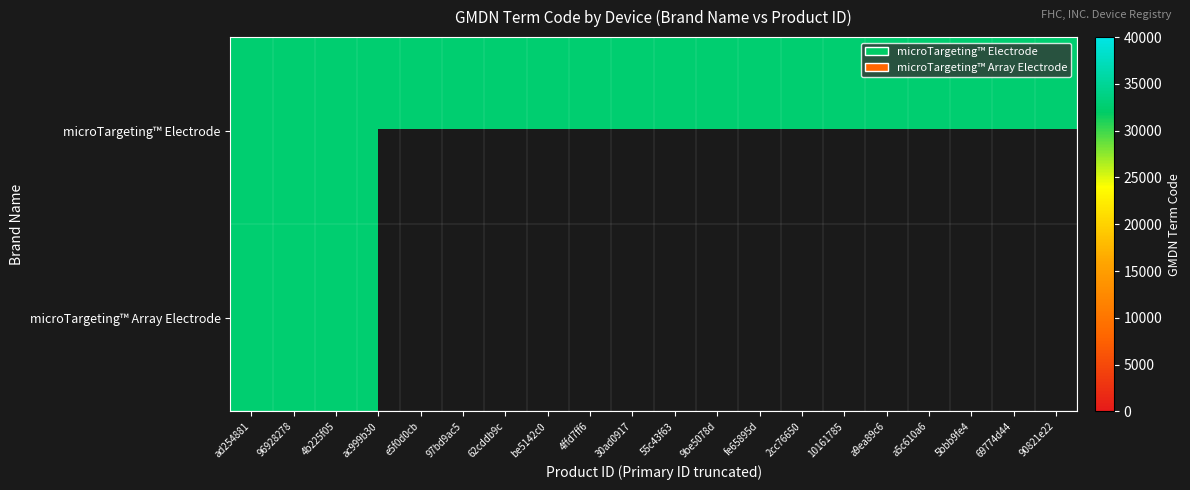

What is the approximate value of microTargeting™ Electrode at a9ea89c6?

32556